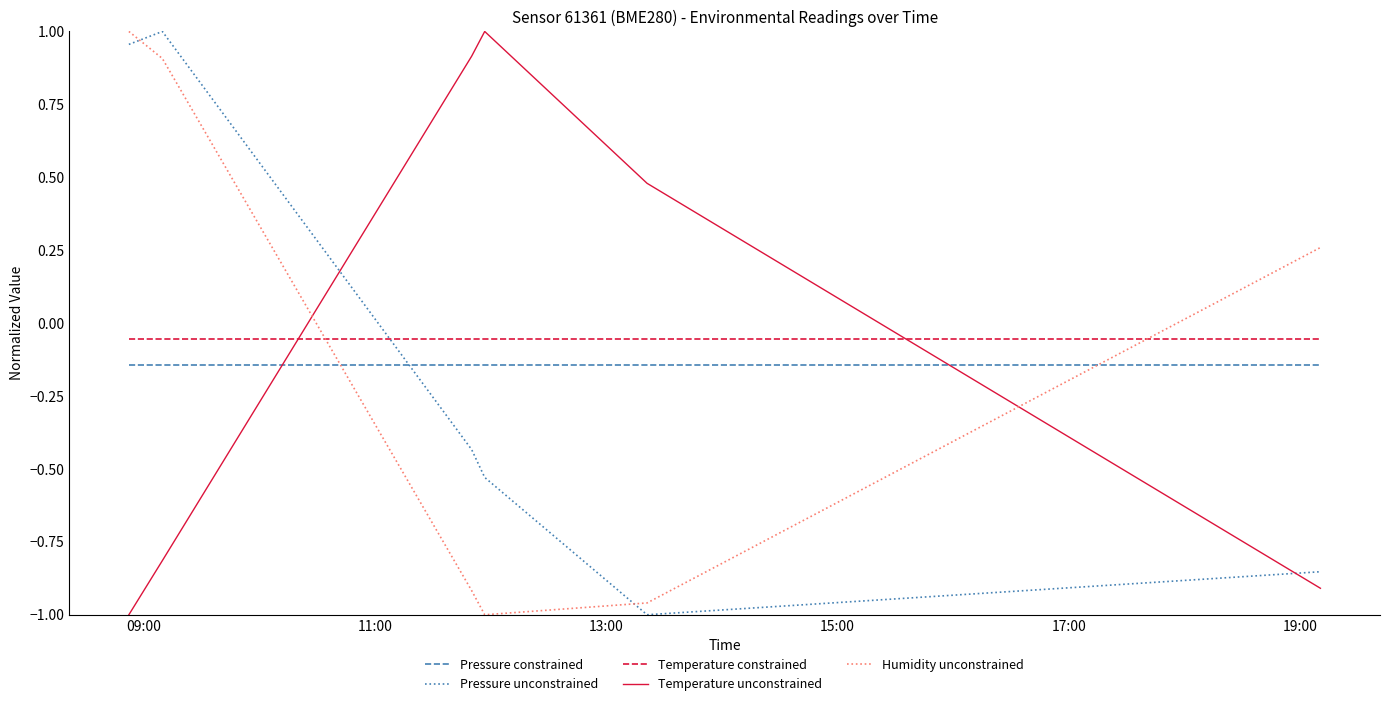

What is the difference between the maximum and minimum values in the Temperature unconstrained series?

2.0